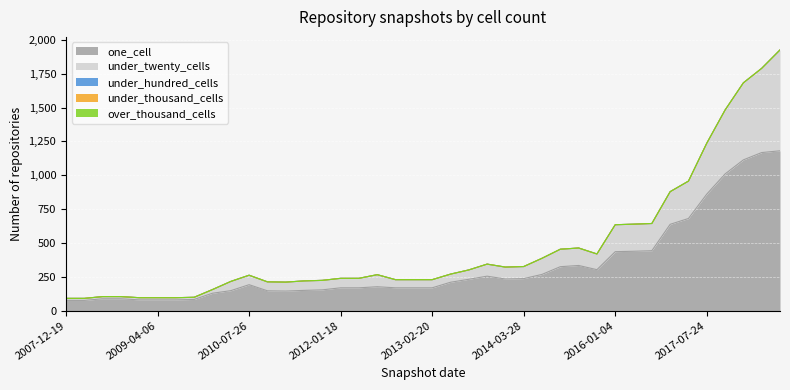

True or false: over_thousand_cells has more than 0 interior local peaks.

False